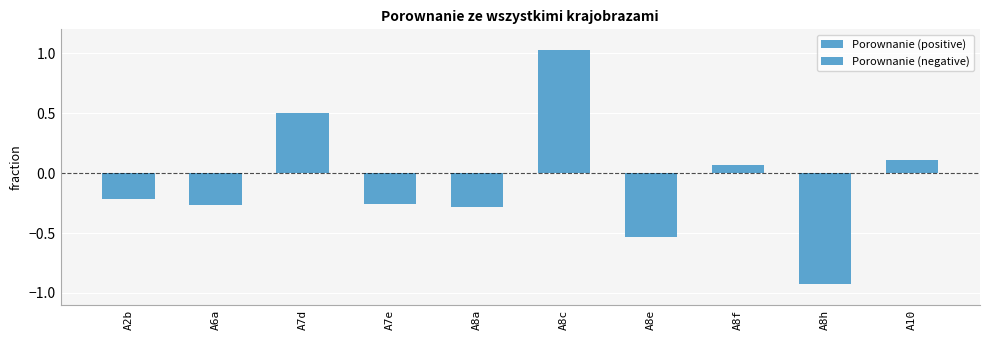

List the series in order of their overall mean, highest first.

Porownanie (positive), Porownanie (negative)